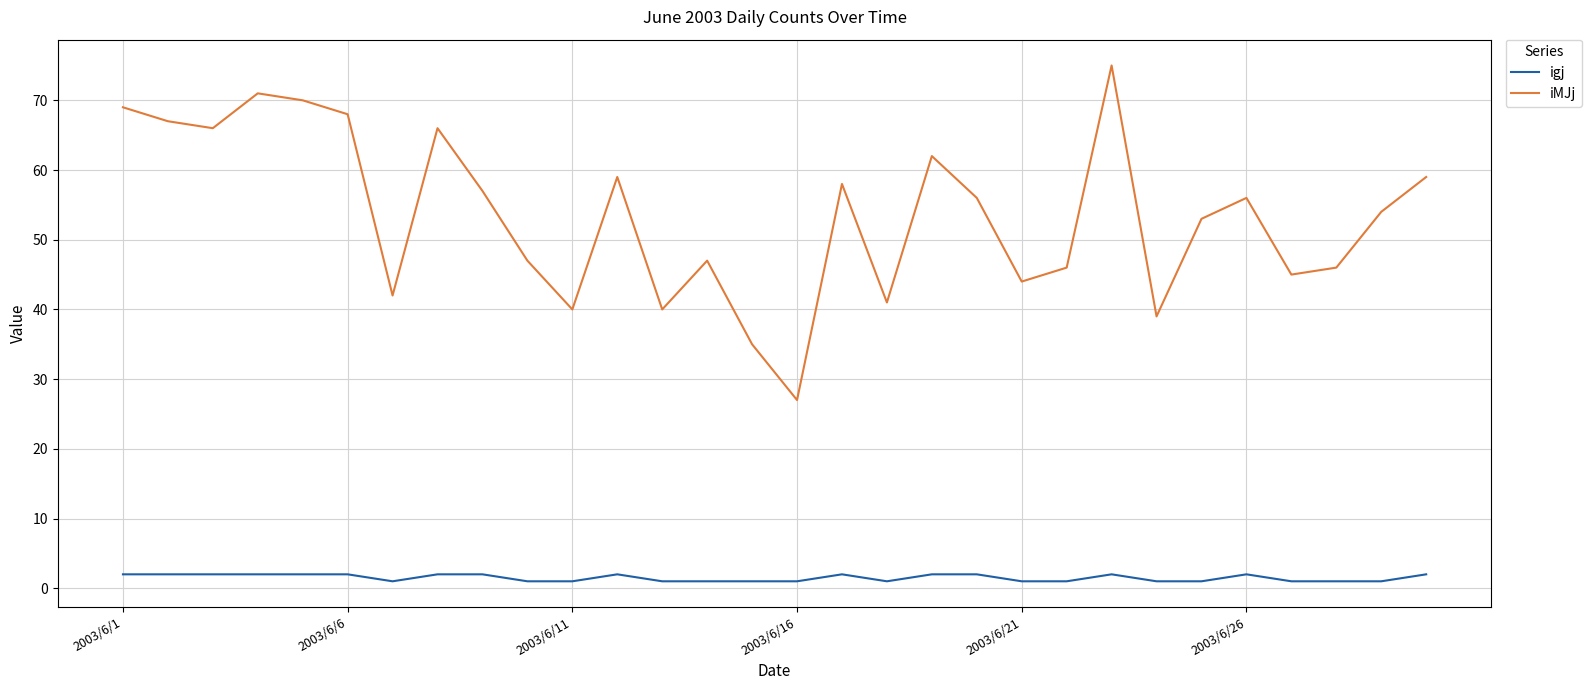

Which series has the largest range (max minus min)?

iMJj